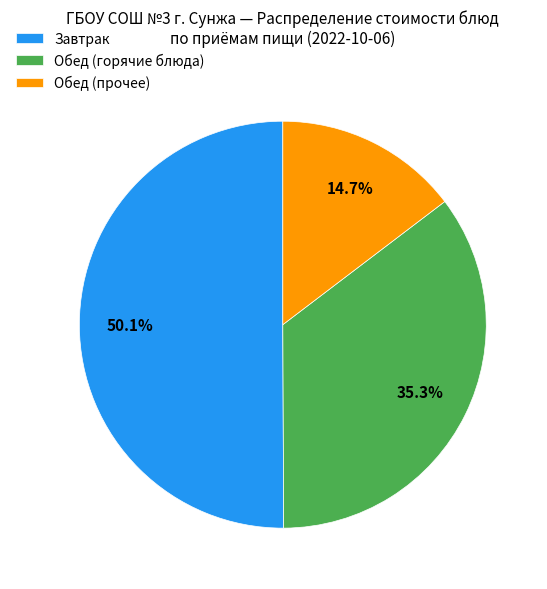

What is the largest slice in the pie chart?

Завтрак